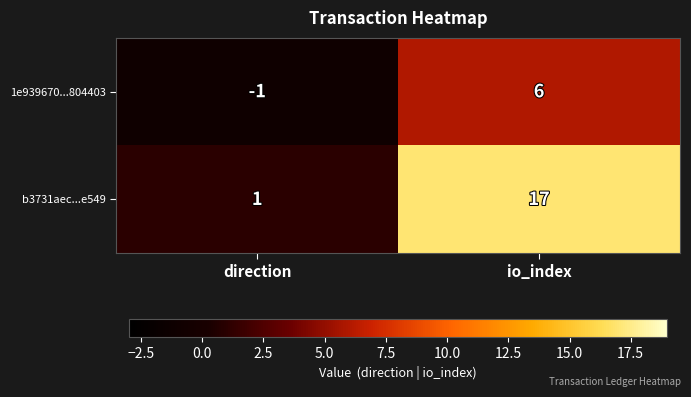

What is the smallest value displayed?

-1